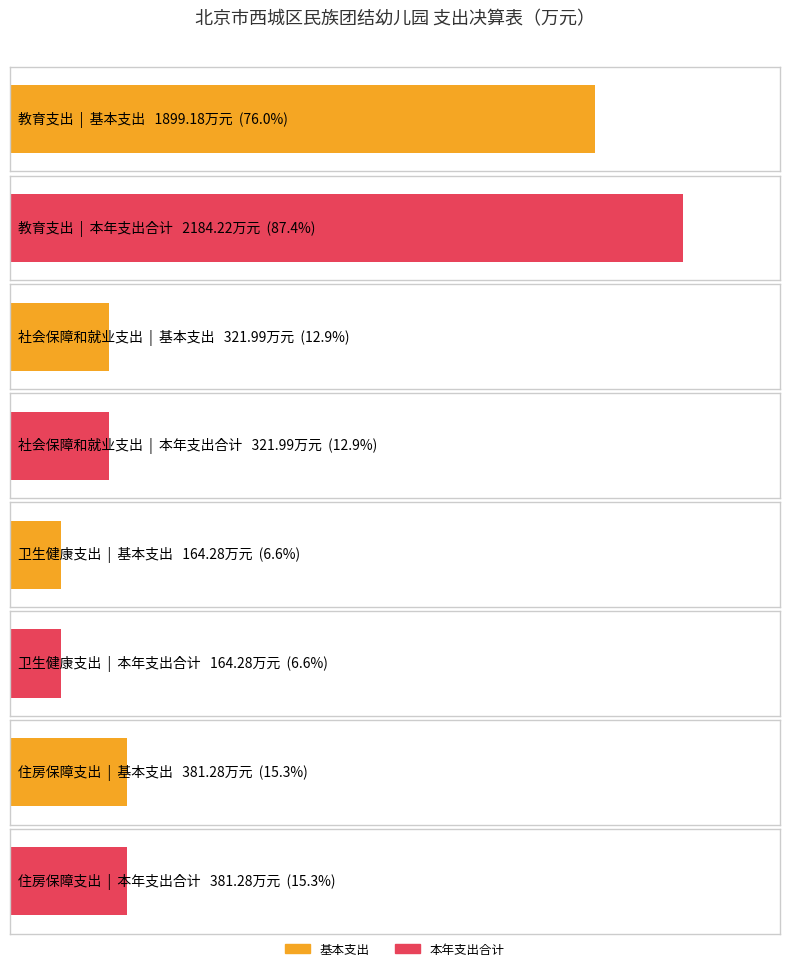

The 基本支出 series shows 111.6 at 住房保障支出. True or false?

False